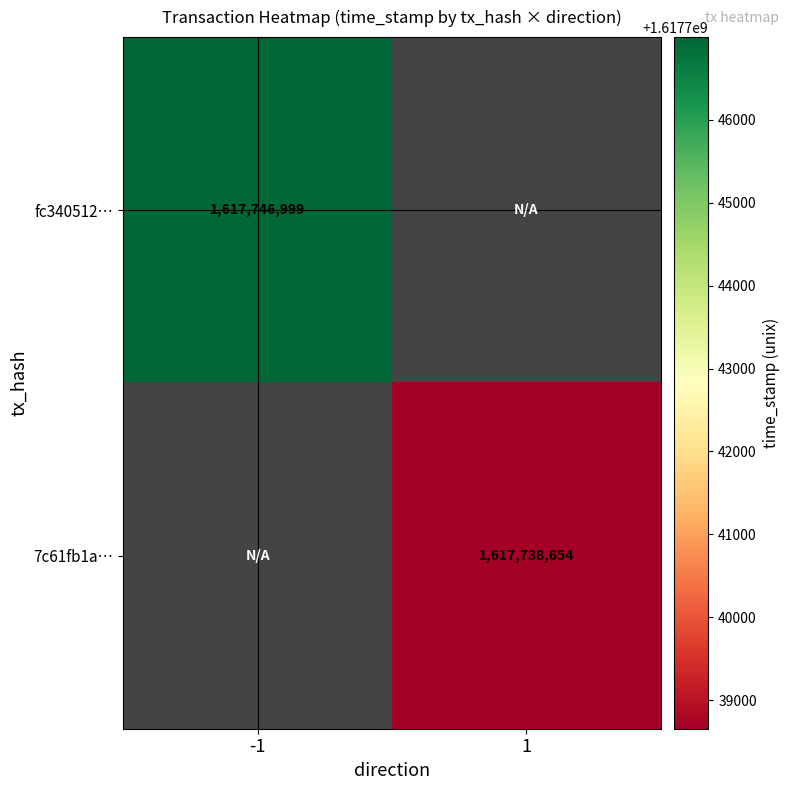

The value of 7c61fb1a… at 1 is 1617738654. True or false?

True